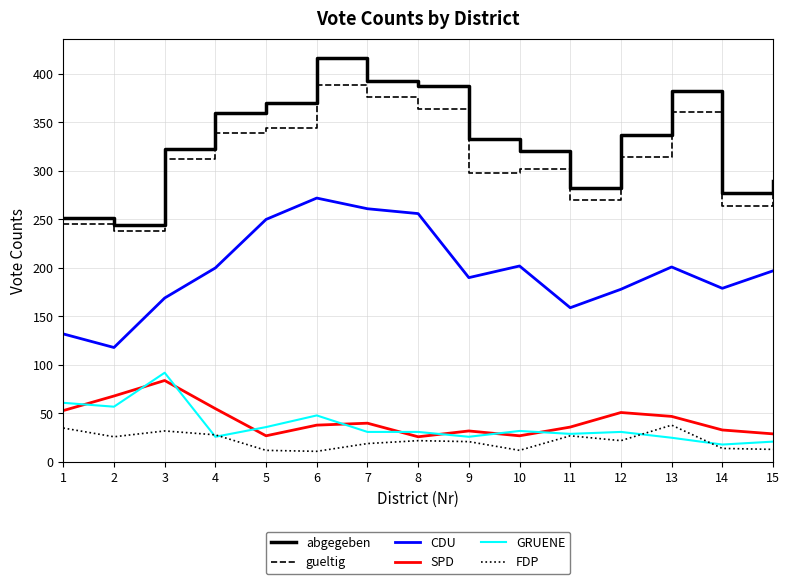

Which series changed the most between 2 and 12?

abgegeben